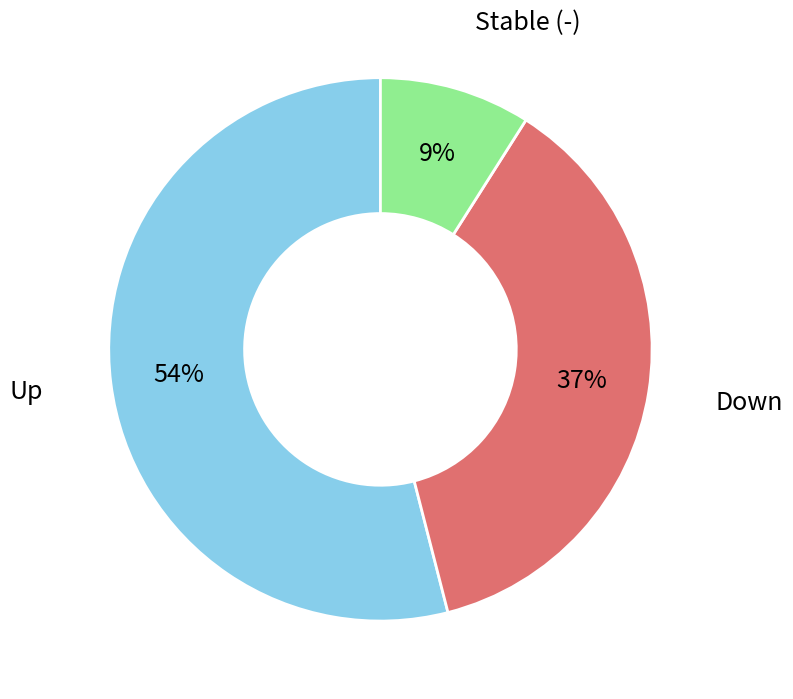

Does any single category account for the majority?

Yes